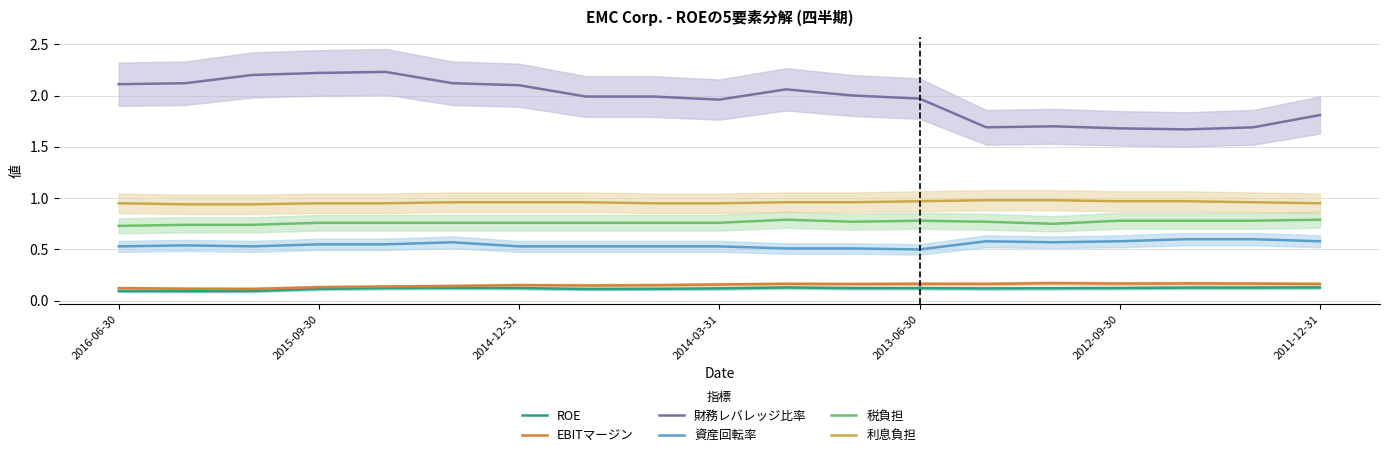

True or false: 利息負担 has a value of 0.3 at 2012-09-30.

False